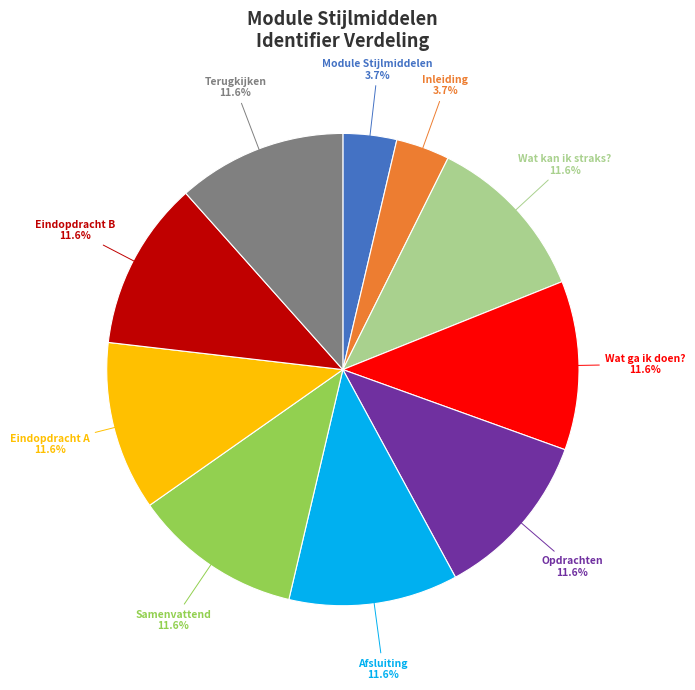

To the nearest percent, what is the combined percentage of Module Stijlmiddelen and Inleiding?

7%